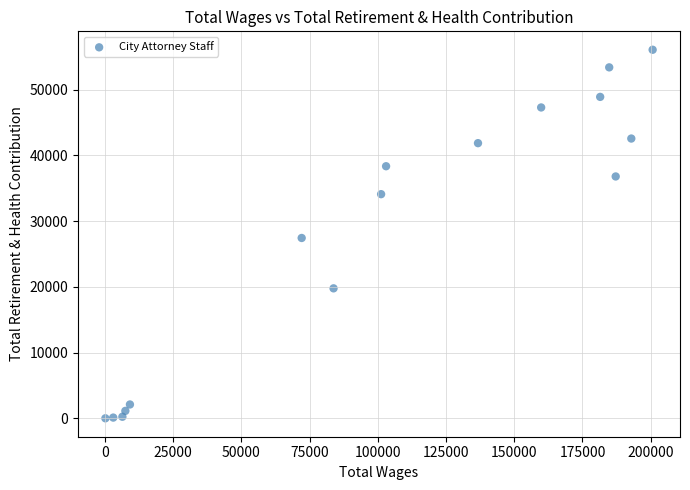

What is the range of Y values (max minus min)?

56049